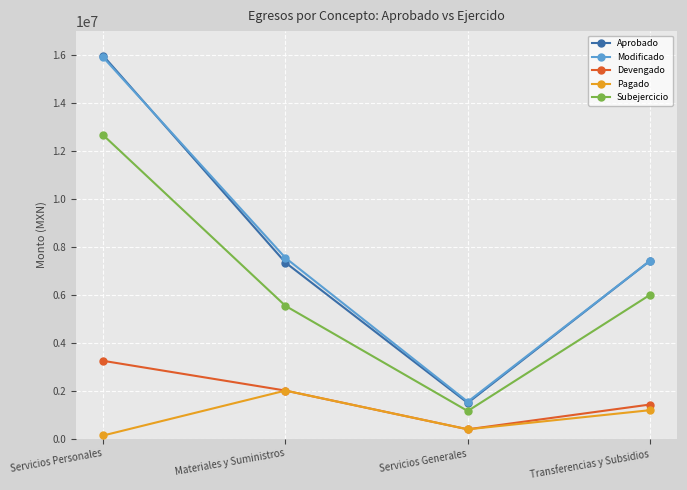

Which series has the largest range (max minus min)?

Aprobado